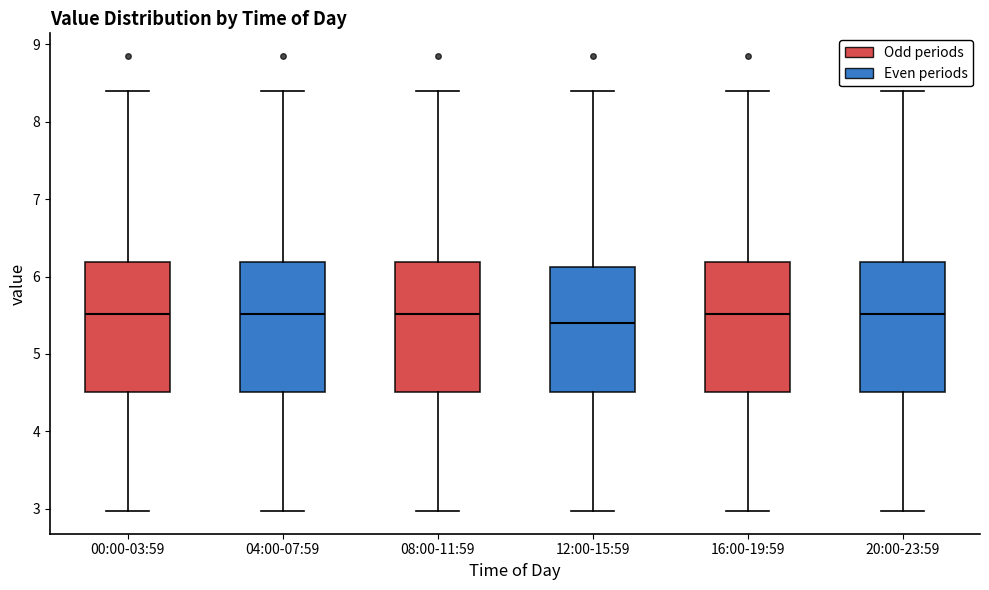

Where does the lower whisker of the box for 00:00-03:59 end on the y-axis? The values are not printed on the chart, so give them approximately, as read against the axis.

3.0